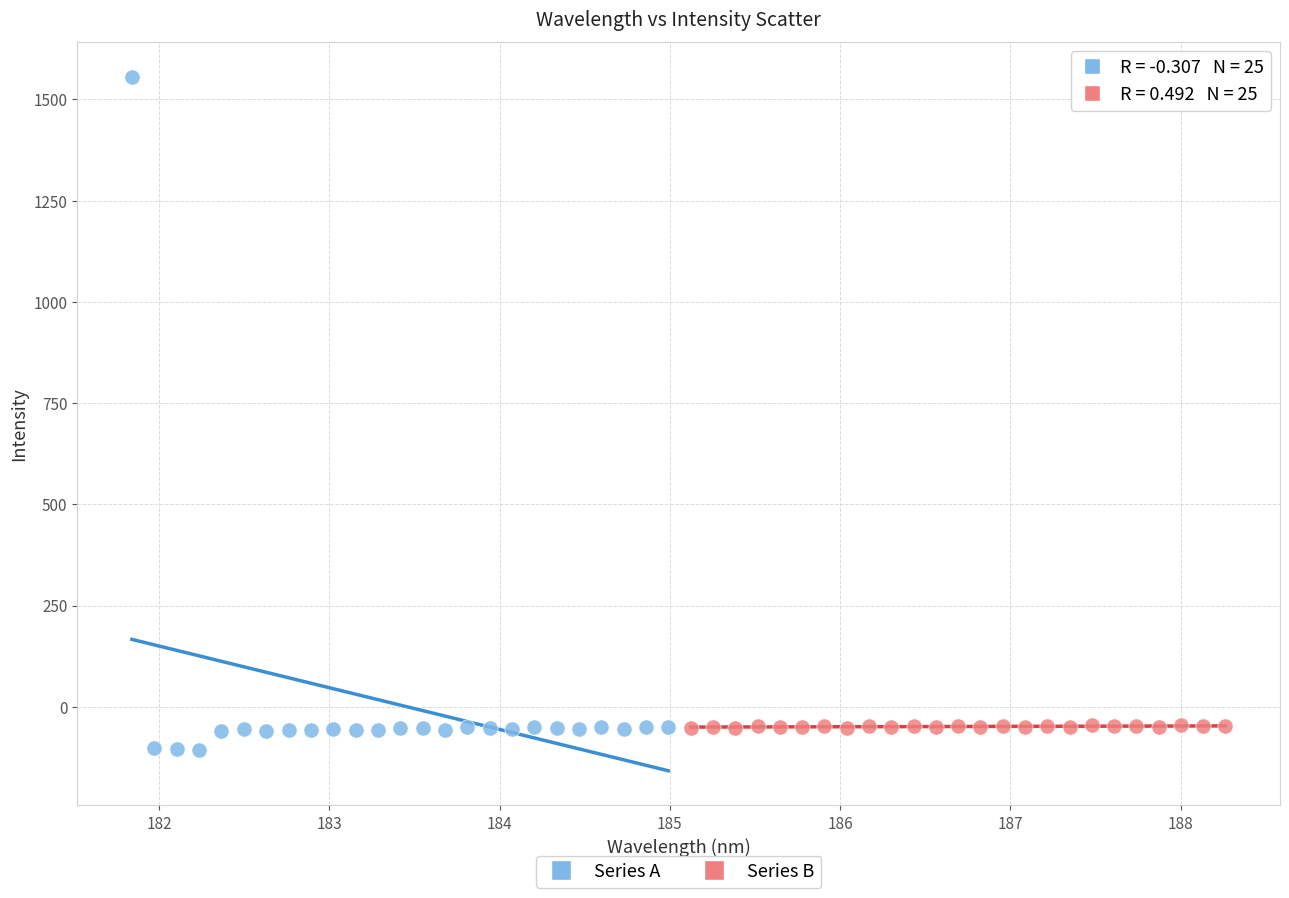

Which series reaches the maximum Y coordinate?

Series A